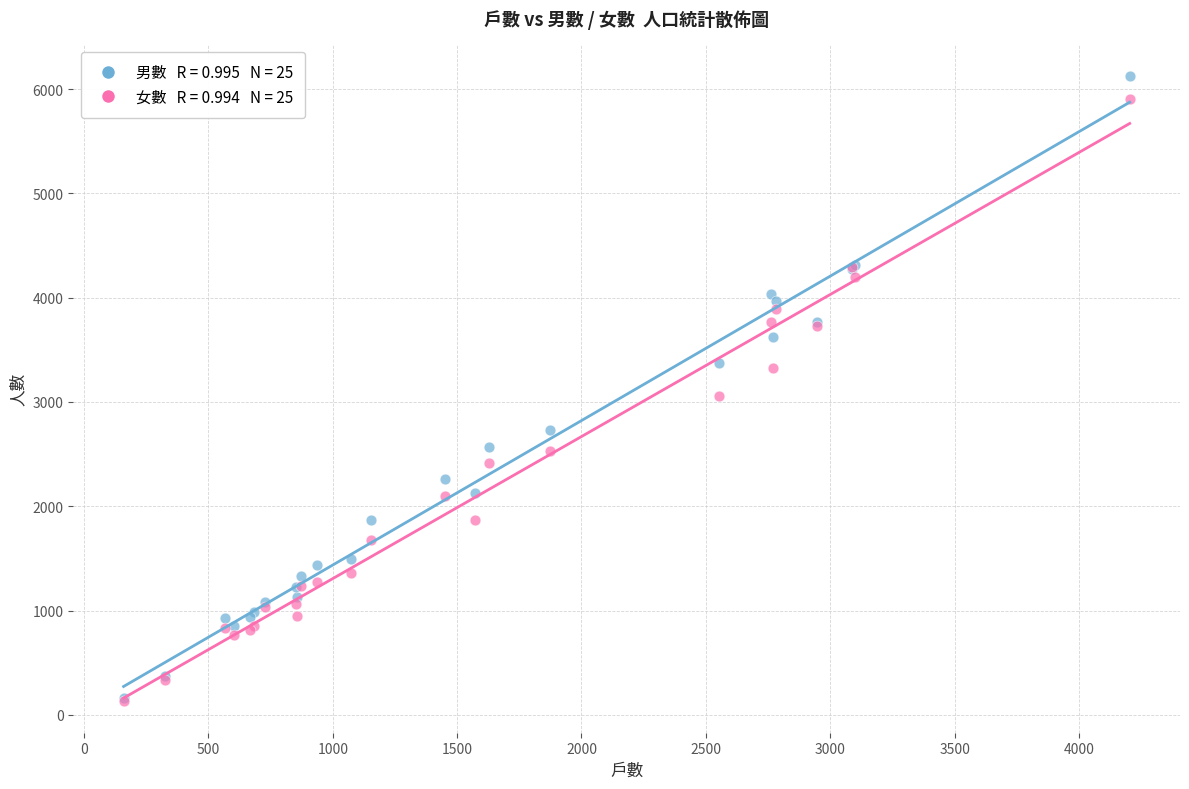

Across all series, what Y value is closest to 3129?

3060